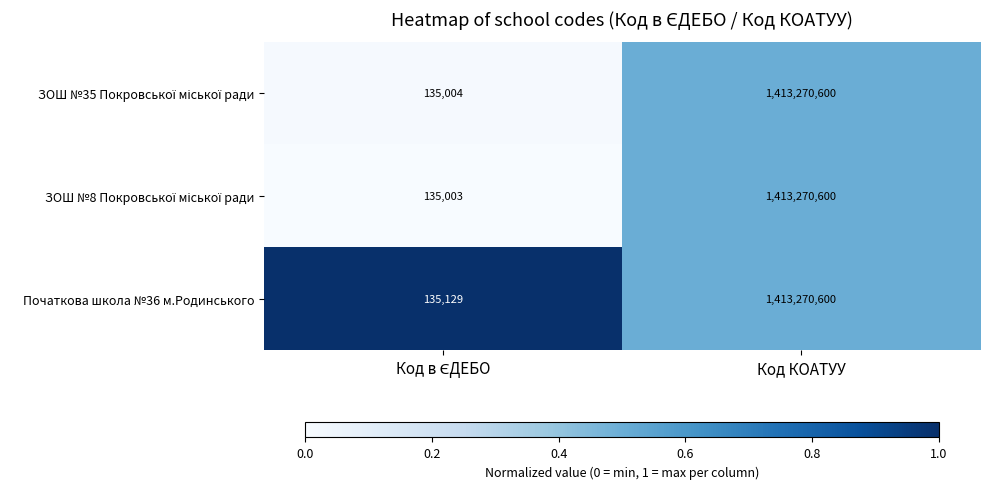

How many data points does each series have?

2